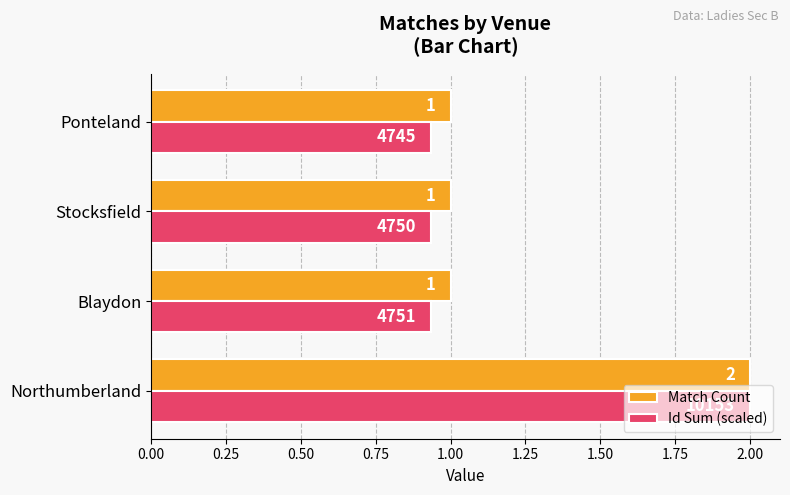

What is the sum of all Match Count values?

5.0